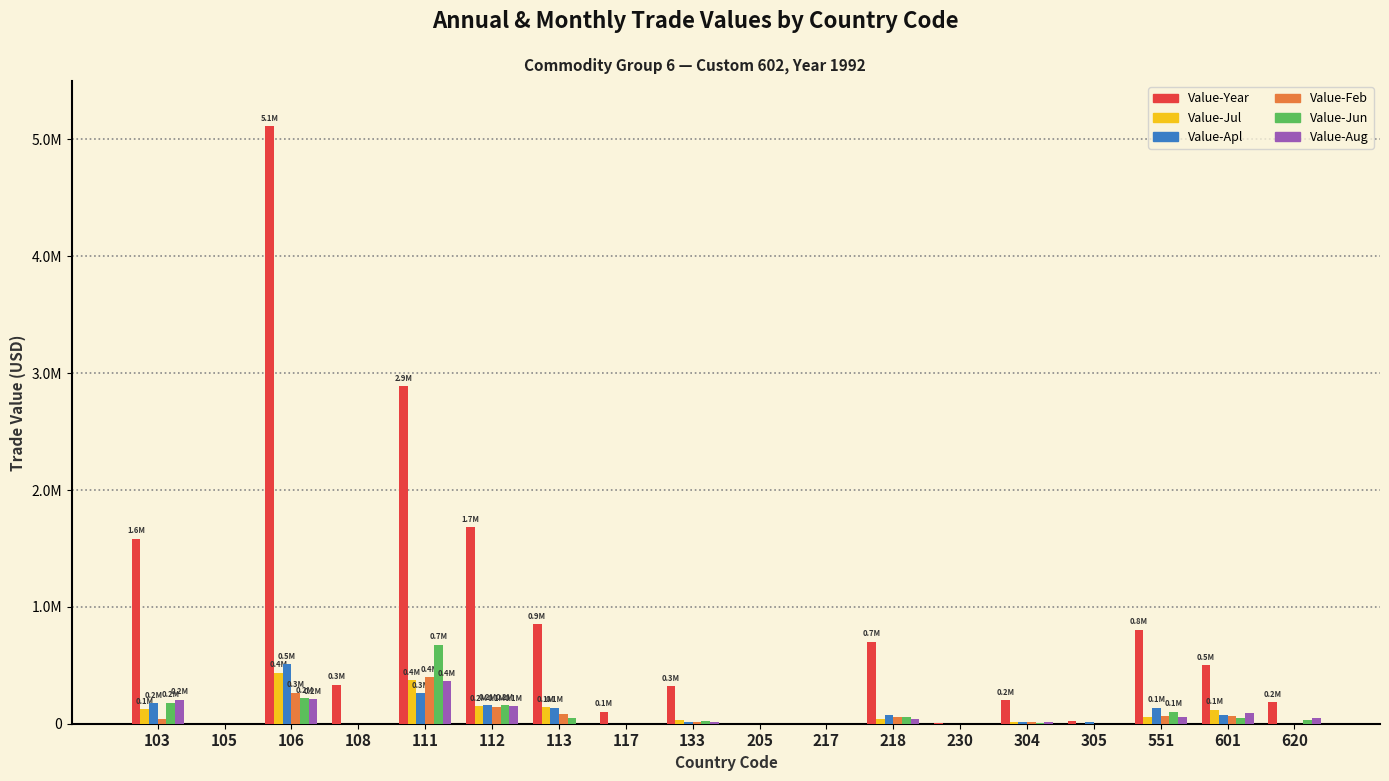

Where is Value-Feb nearest to the value 198755?

112